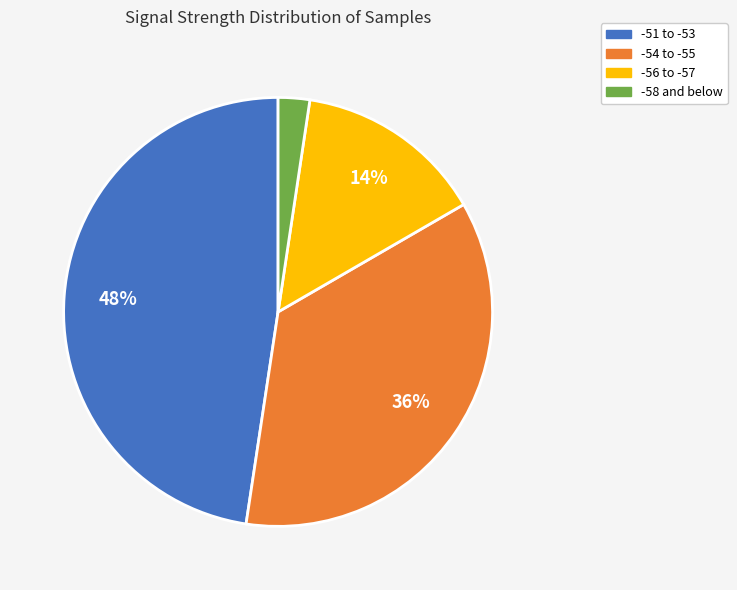

Is there any slice that represents more than half of the pie?

No